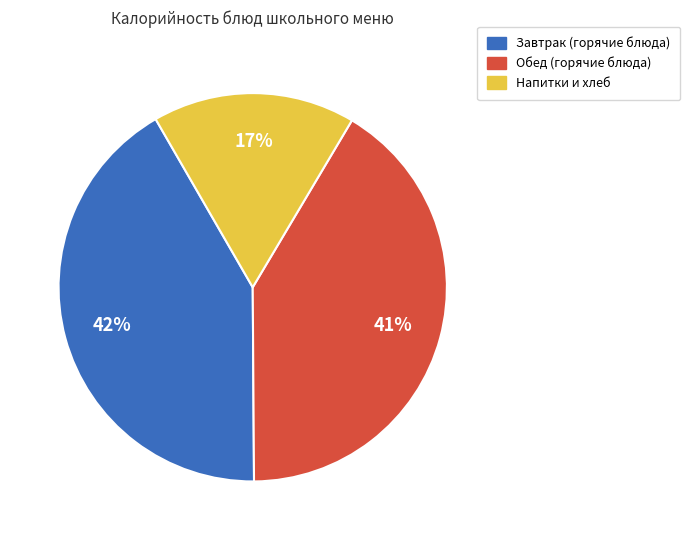

Does any single category account for the majority?

No